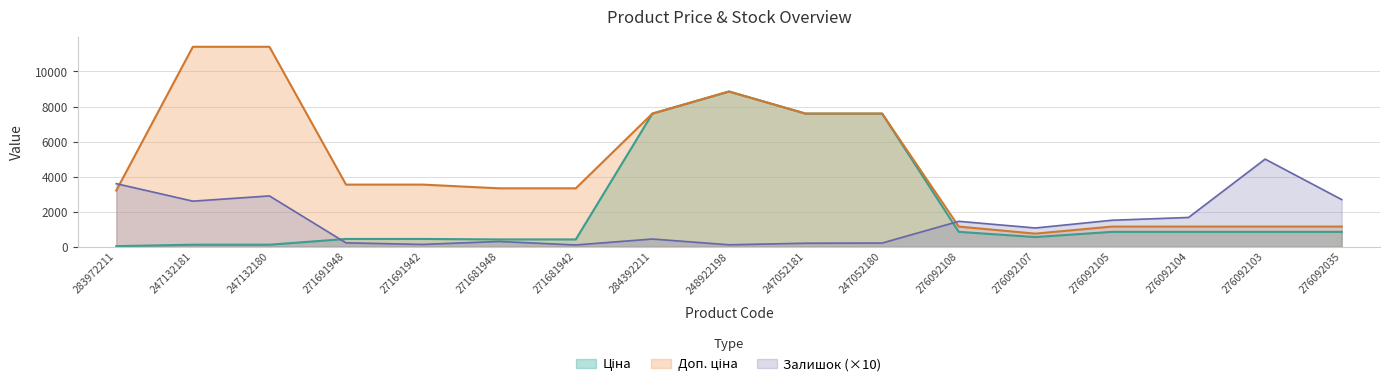

What is the label of the 3rd point from the right?

276092104